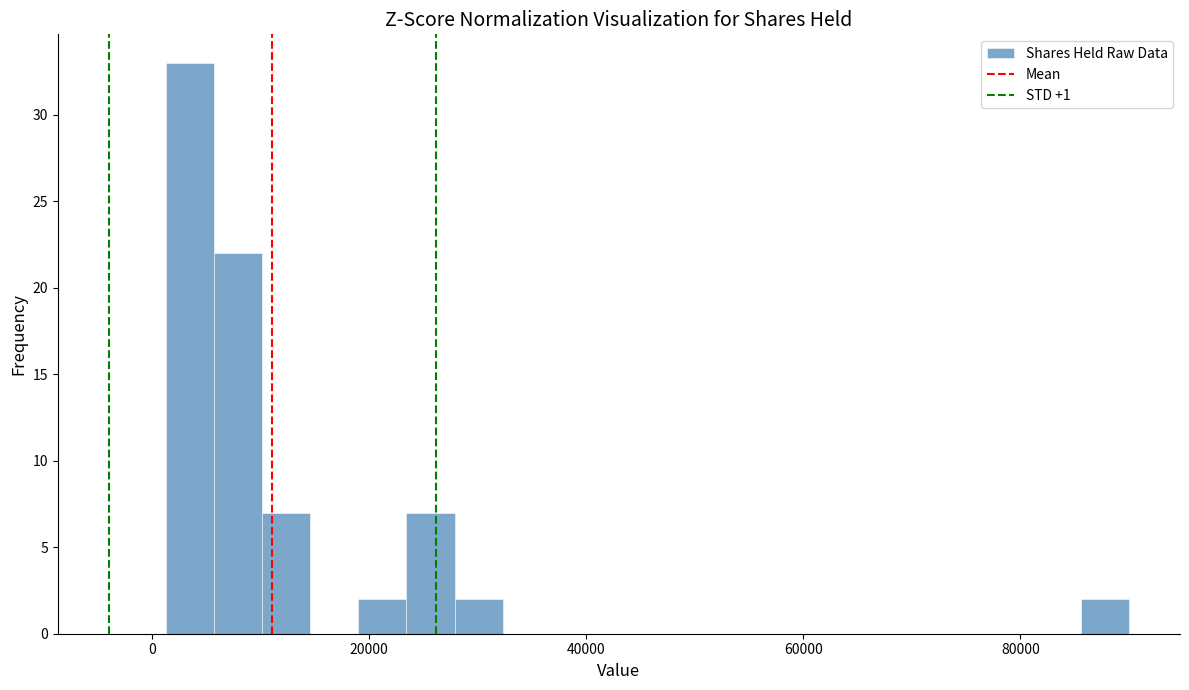

Read against the x-axis, roughly where is the centre of the tallest bar?

4000